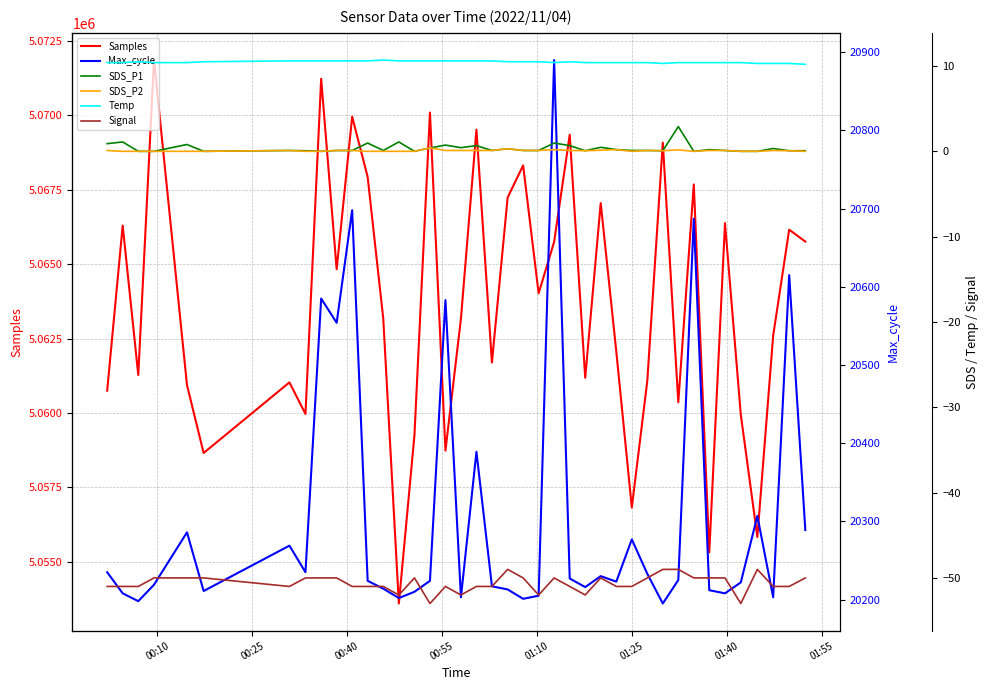

Which series has the widest spread of values?

Samples